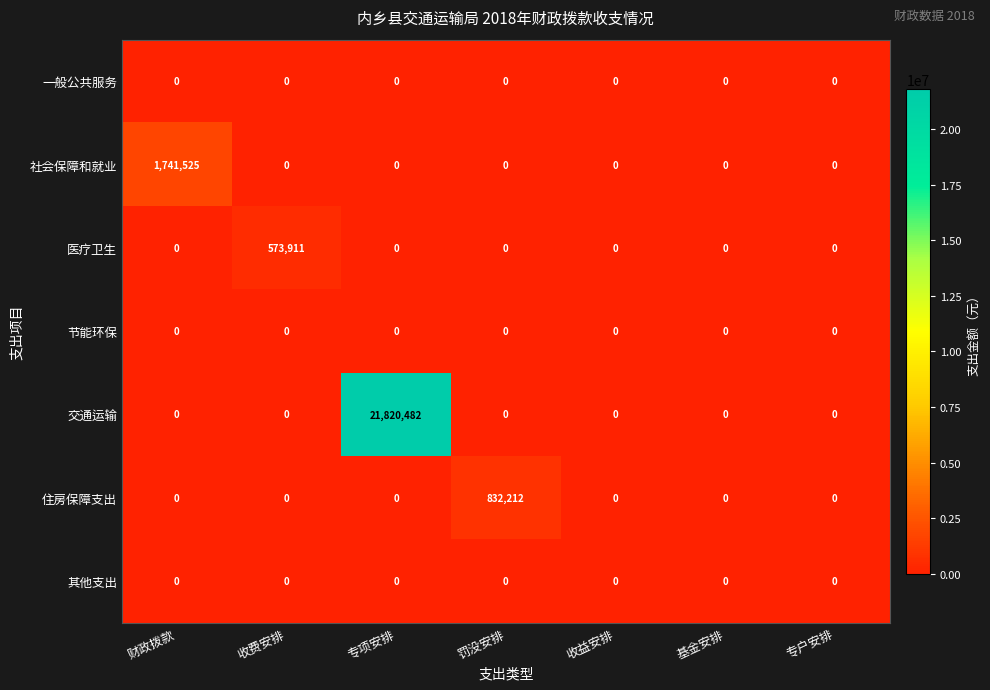

At which label does 交通运输 reach its peak?

专项安排